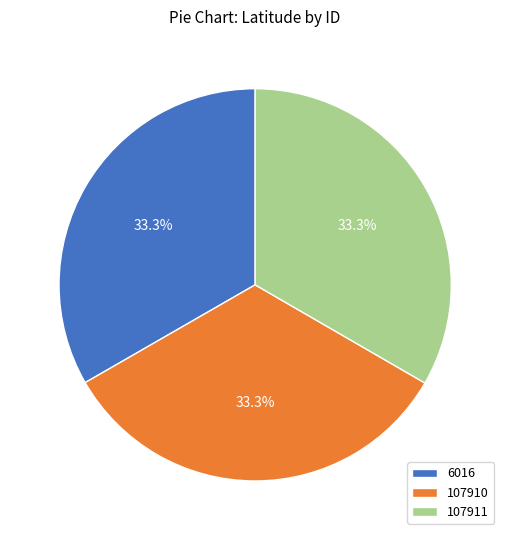

The 6016 slice represents 23% of the pie. True or false?

False